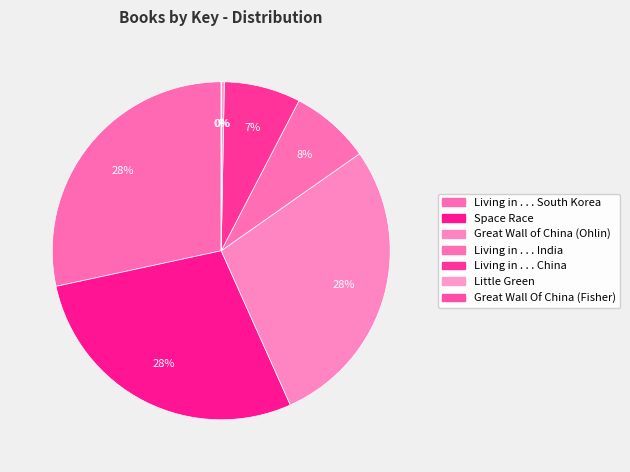

What is the change in value from Space Race to Great Wall Of China (Fisher)?

-2116377993